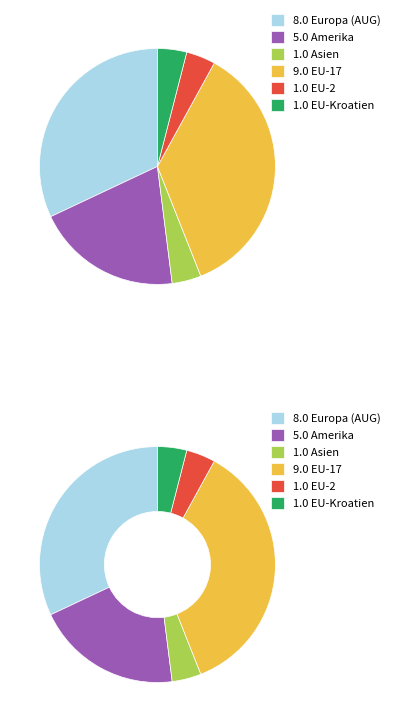

Which slice is the smallest?

Asien